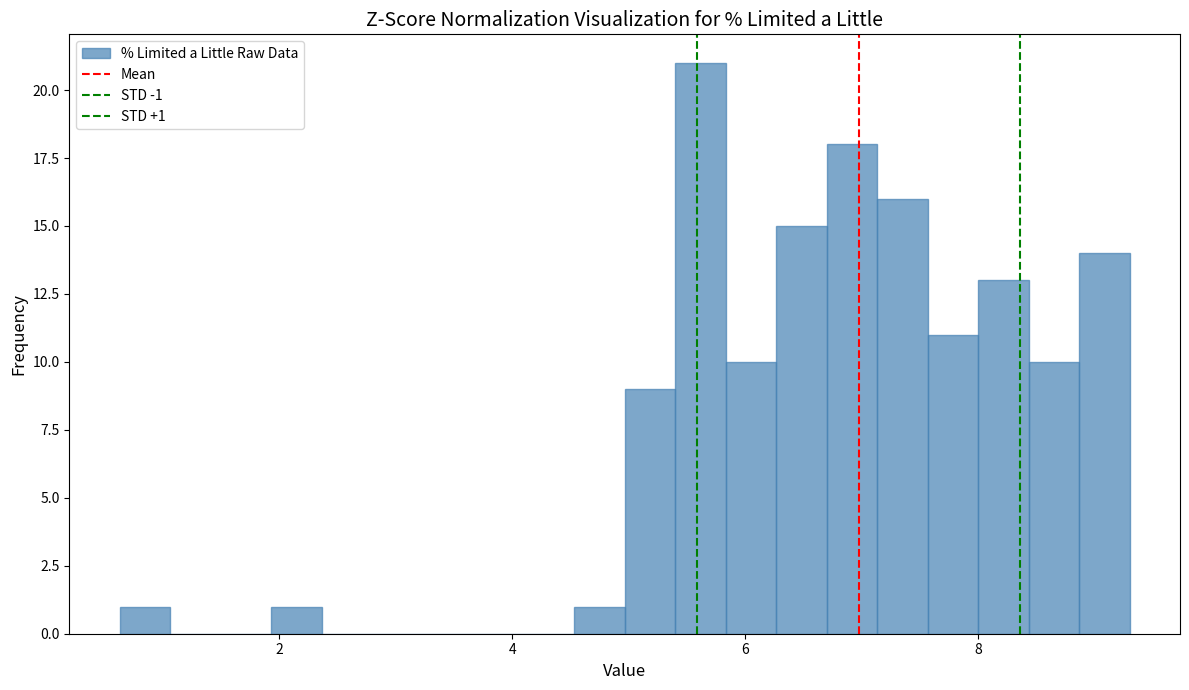

Read against the x-axis, roughly where is the centre of the tallest bar?

5.6